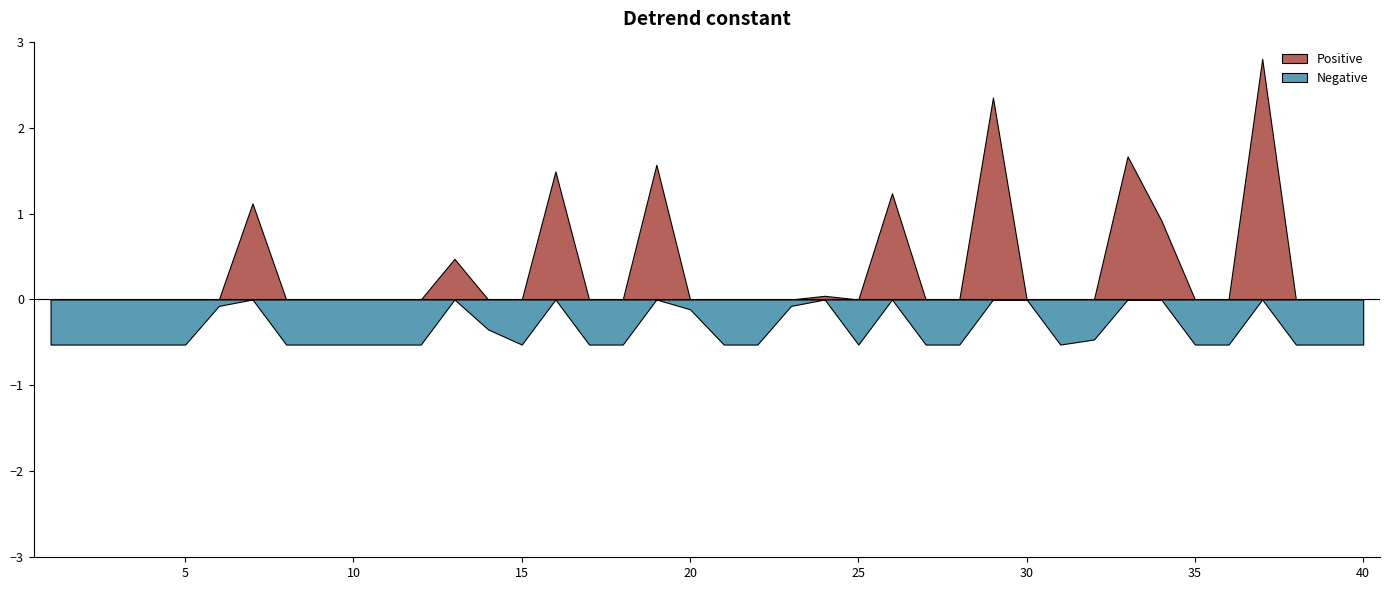

Rank the categories by value from highest to lowest.

37, 29, 33, 19, 16, 26, 7, 34, 13, 24, 30, 6, 23, 20, 14, 32, 1, 2, 3, 4, 5, 8, 9, 10, 11, 12, 15, 17, 18, 21, 22, 25, 27, 28, 31, 35, 36, 38, 39, 40